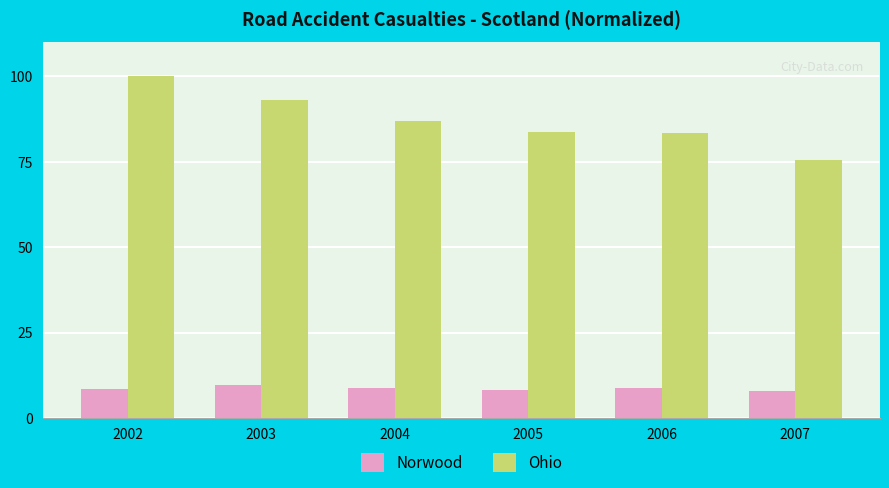

Is the value of Norwood at 2006 greater than the value of Ohio at 2007?

No